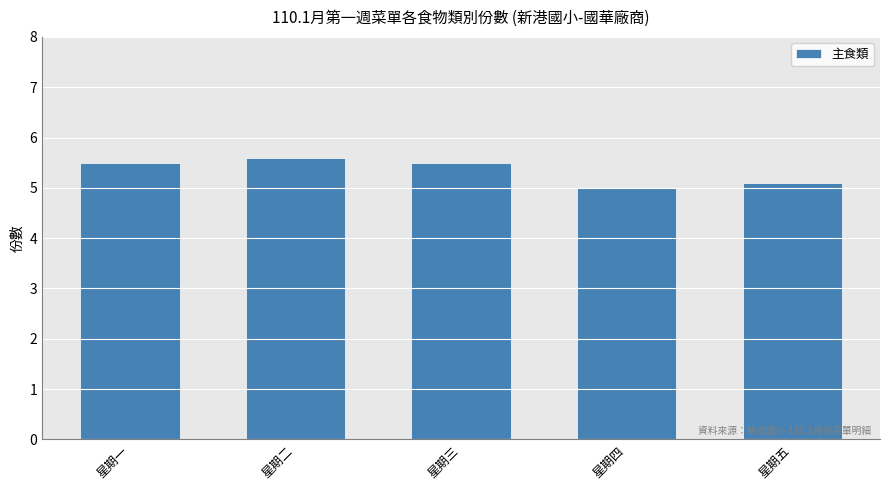

Read the value at 星期五.

5.1